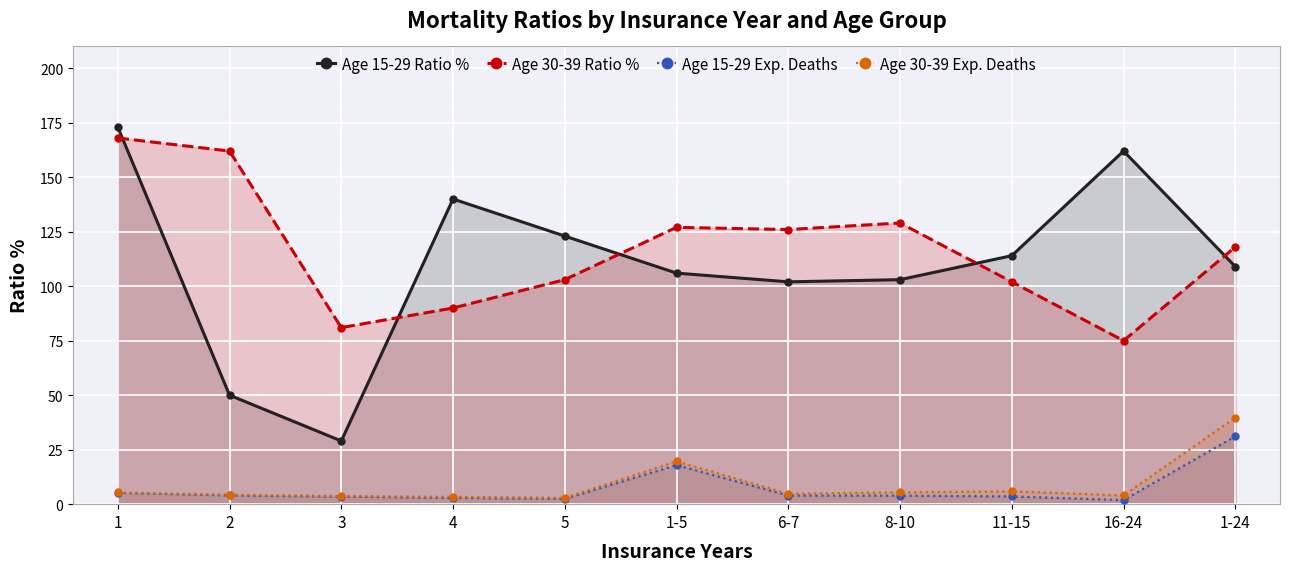

Which has a higher value, 4 or 1?

1